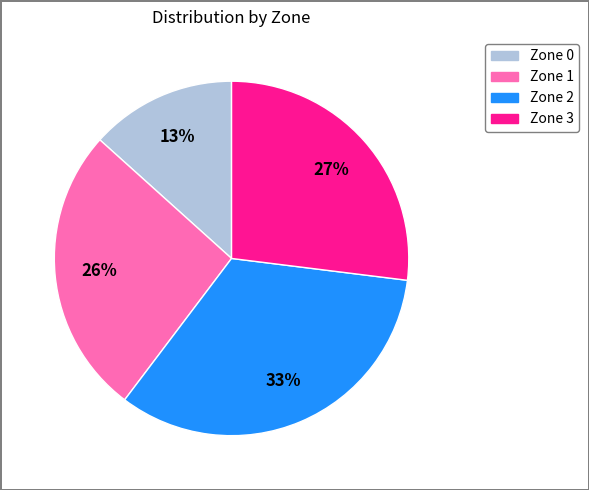

To the nearest percent, what portion does Zone 2 represent?

33%